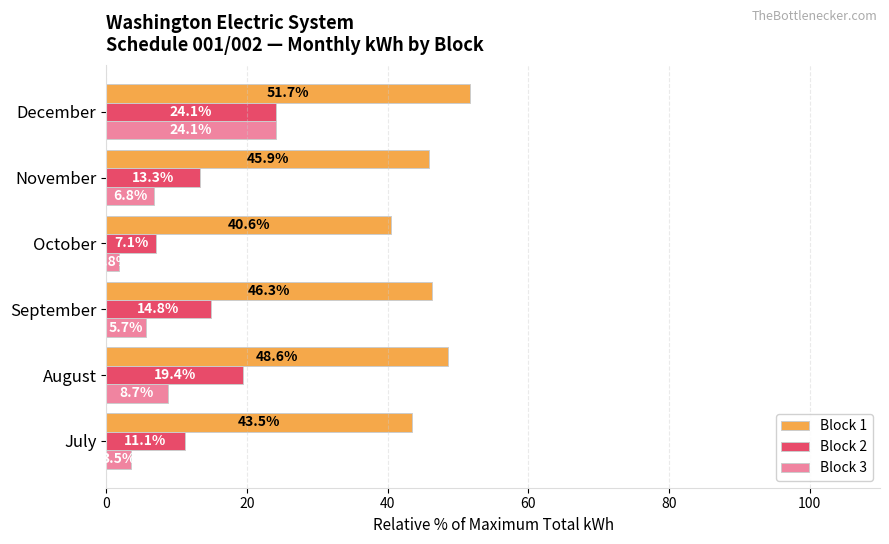

What is the total value across all series at July?

58.1